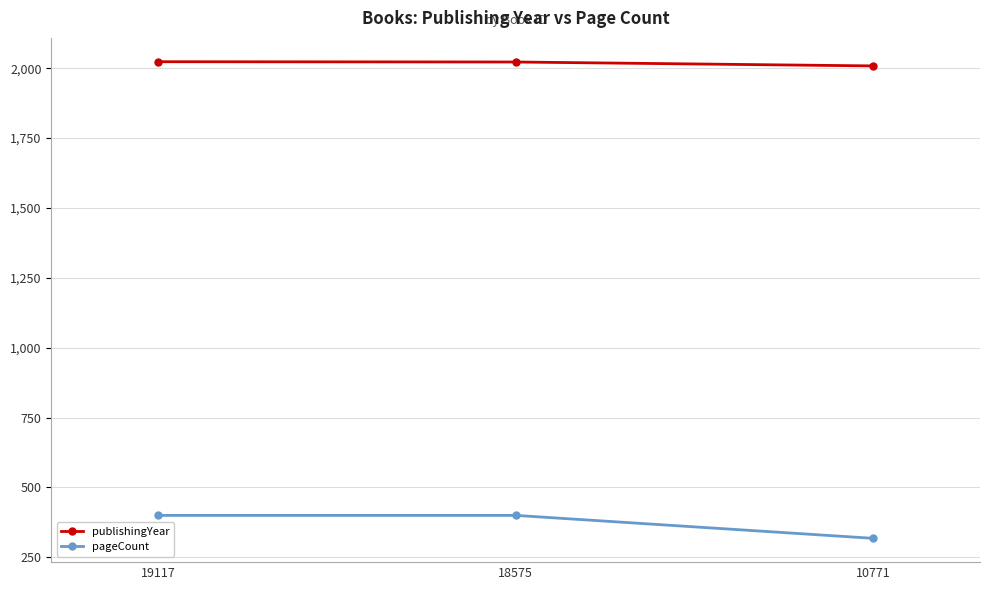

What is the difference between the publishingYear values at 18575 and 10771?

14